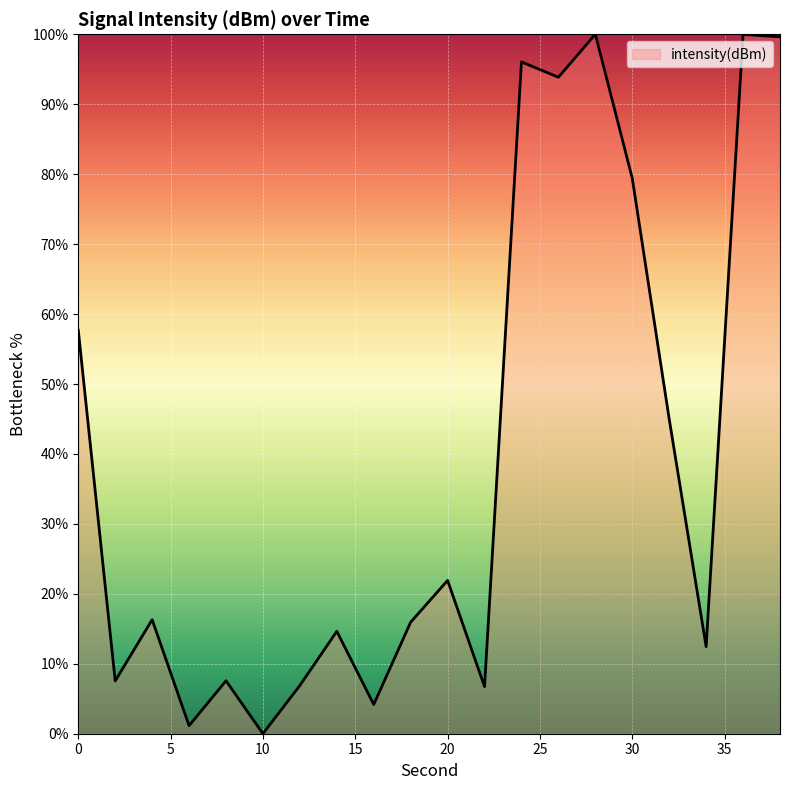

What is the maximum value shown in the chart?

100.0